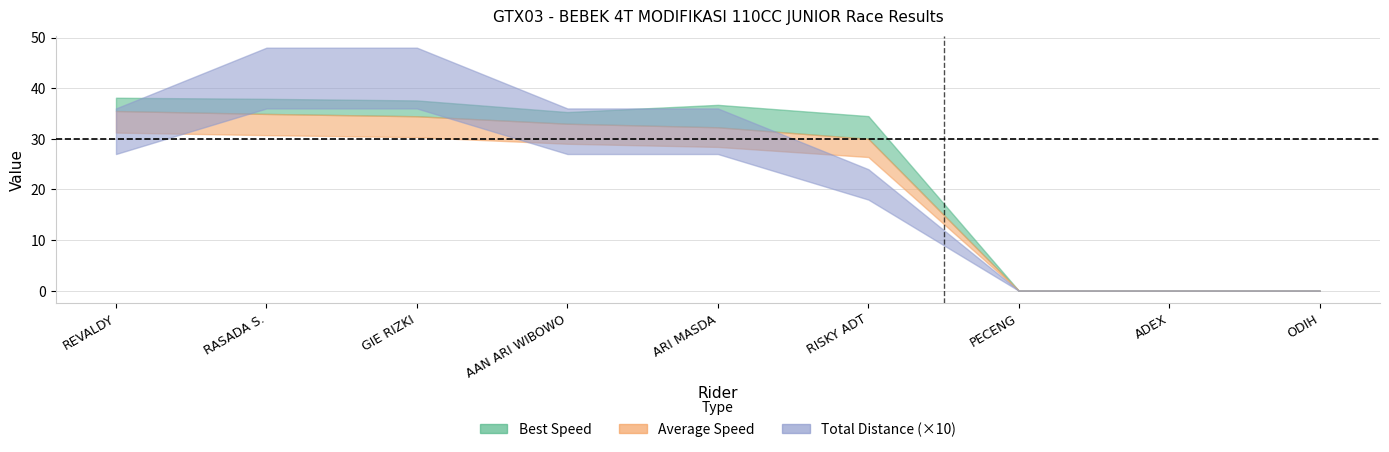

The Total Distance series shows 24.0 at RISKY ADT. True or false?

True